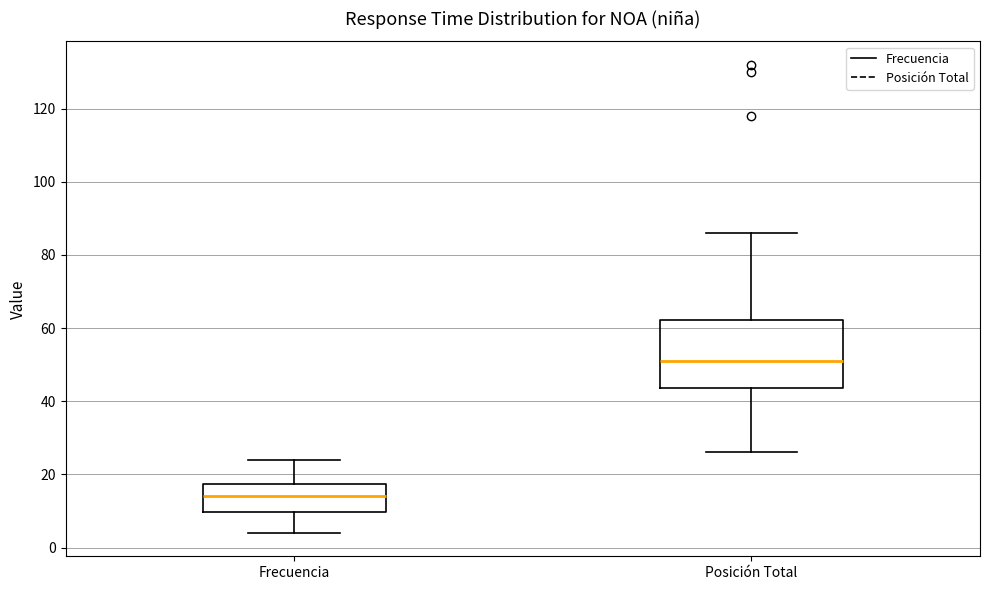

Reading left to right, transcribe this box plot: for each box, give where its median line is, the range the box spans, and where its two whiskers end, as read against the y-axis. The values are not printed on the chart, so give them approximately, as read against the axis.

Frecuencia: median 14, box 10 to 18, whiskers 4 to 24
Posición Total: median 52, box 44 to 62, whiskers 26 to 86